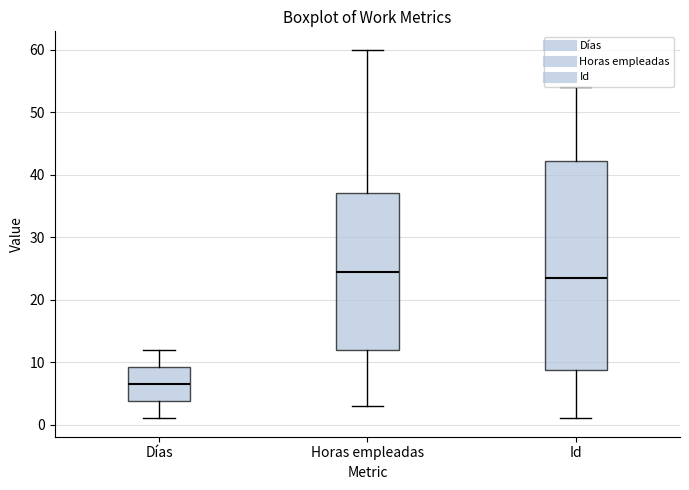

Where is the lower edge of the box for Horas empleadas on the y-axis? The values are not printed on the chart, so give them approximately, as read against the axis.

12